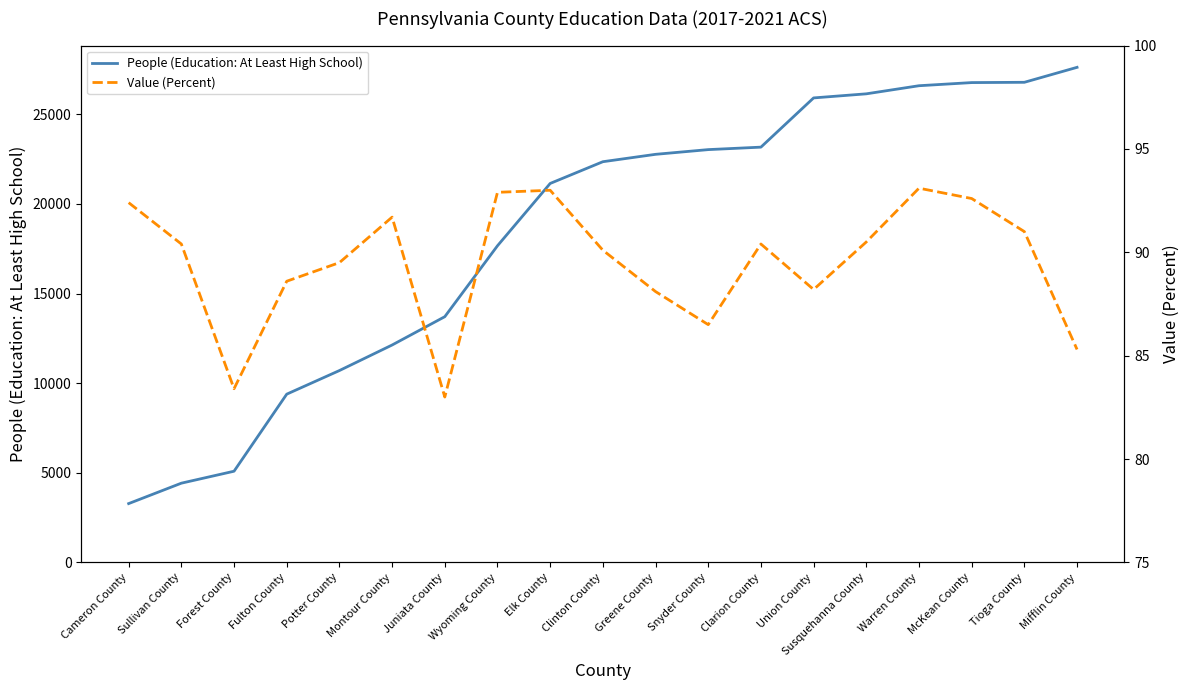

At which label does People (Education: At Least High School) first exceed 22354?

Greene County